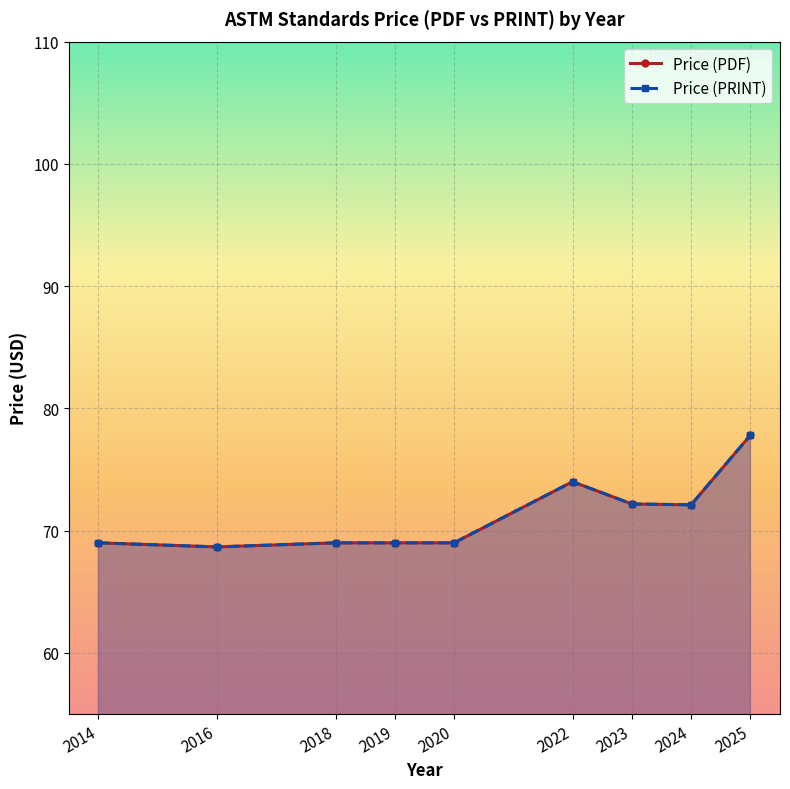

How many interior local valleys does the Price (PRINT) series have?

2